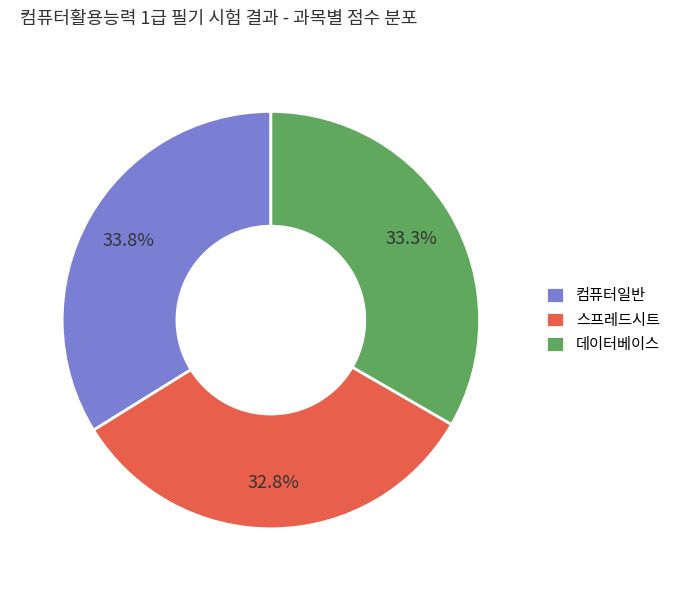

How many slices are in this pie chart?

3